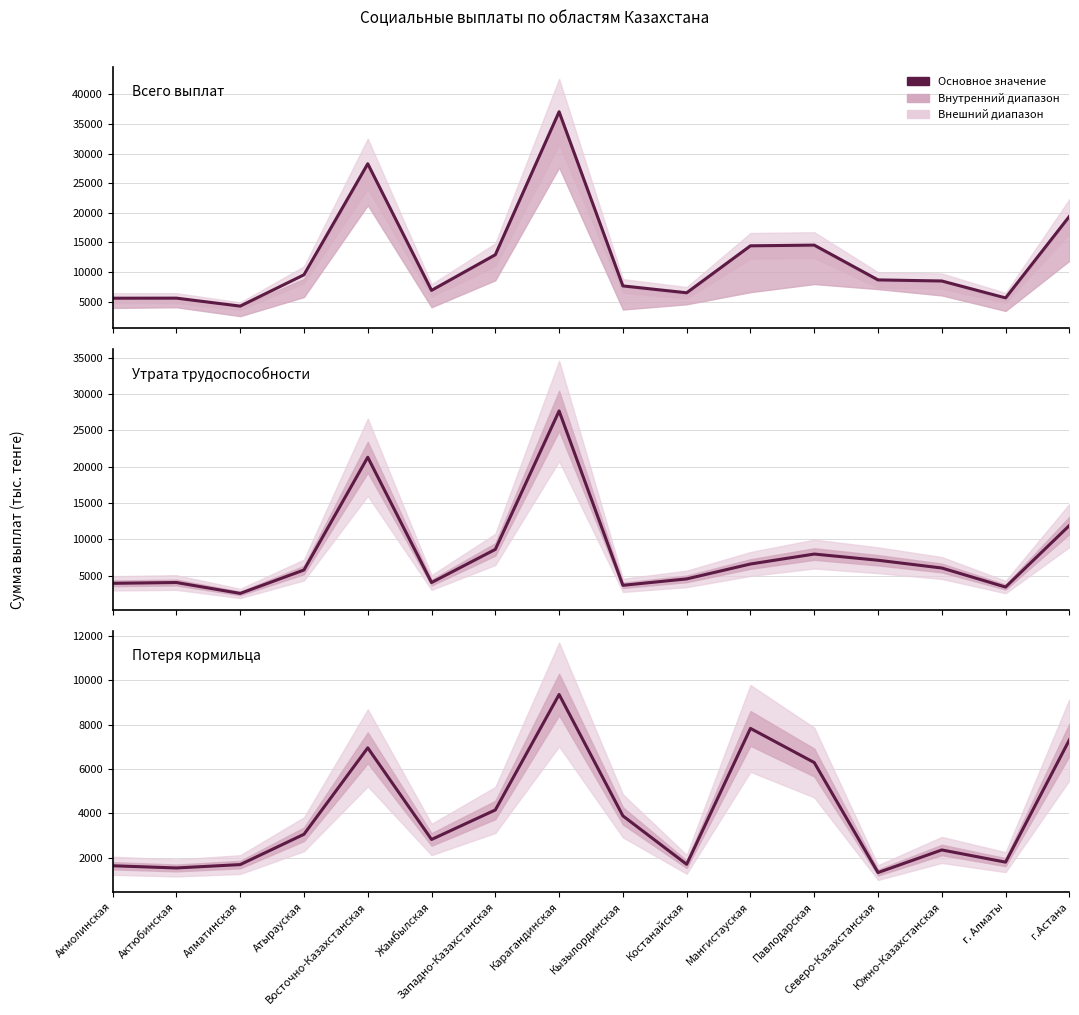

Which series has the widest spread of values?

Всего выплат